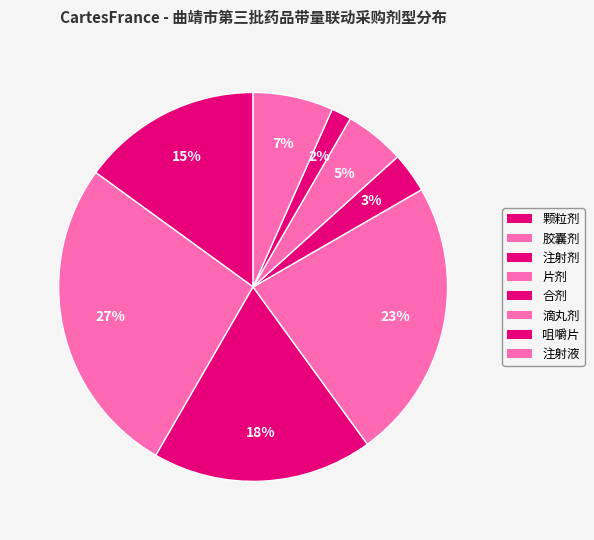

Rank the categories by value from lowest to highest.

咀嚼片, 合剂, 滴丸剂, 注射液, 颗粒剂, 注射剂, 片剂, 胶囊剂